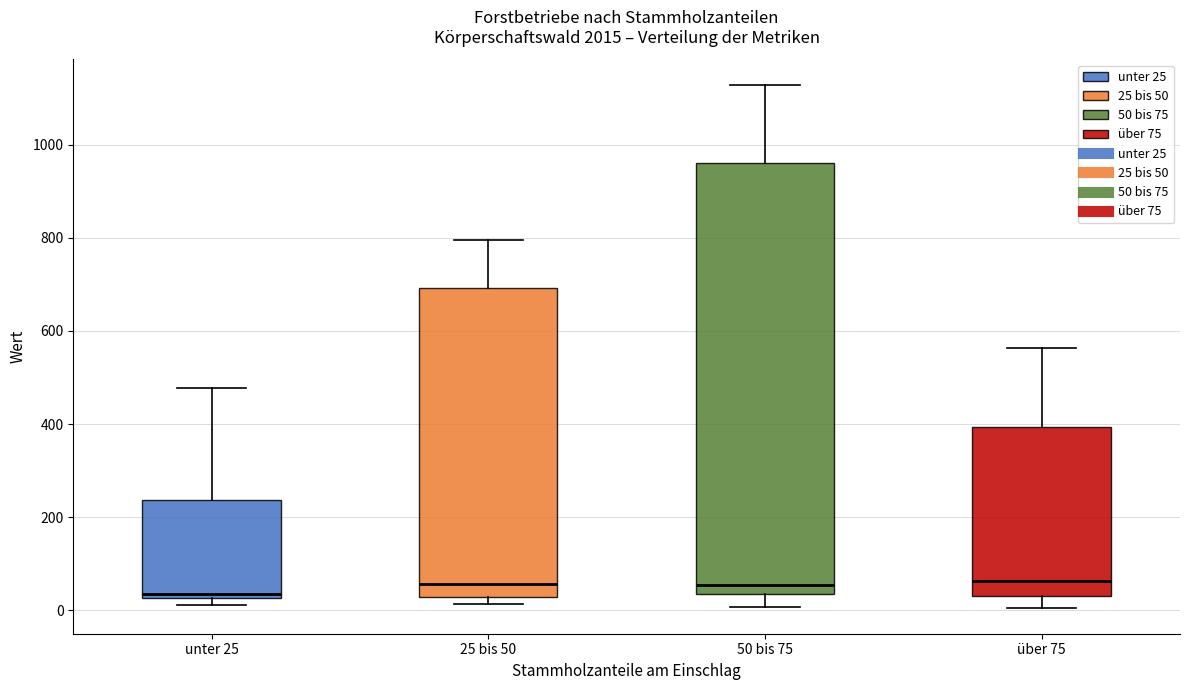

Reading left to right, read every box against the y-axis: the position of its median line, the range the box covers, and the ends of its whiskers. The values are not printed on the chart, so give them approximately, as read against the axis.

unter 25: median 40, box 20 to 240, whiskers 20 (just below the box's lower edge) to 480
25 bis 50: median 60, box 20 to 700, whiskers 20 (just below the box's lower edge) to 800
50 bis 75: median 60, box 40 to 960, whiskers 0 to 1120
über 75: median 60, box 20 to 400, whiskers 0 to 560